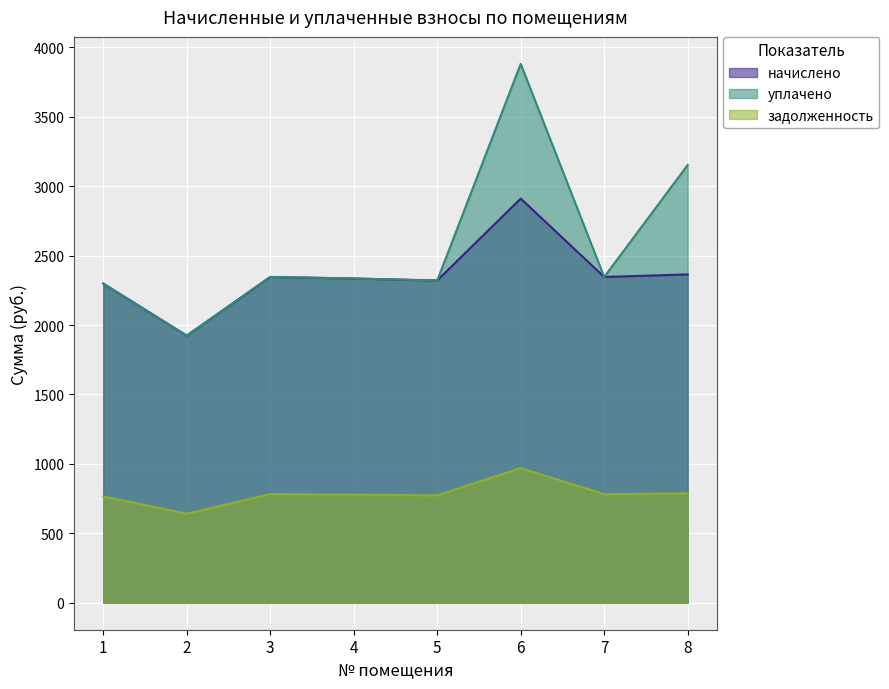

Which category has the lowest value across all series?

2